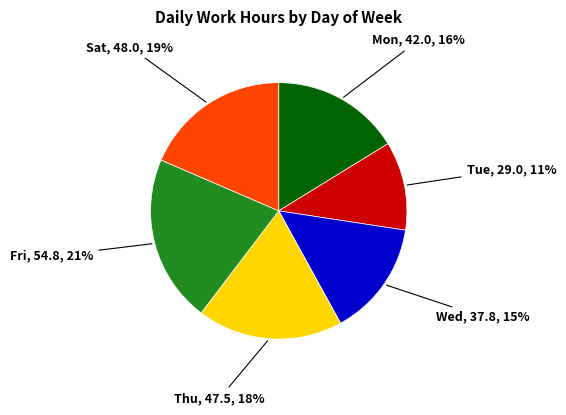

To the nearest percent, what portion does Mon represent?

16%